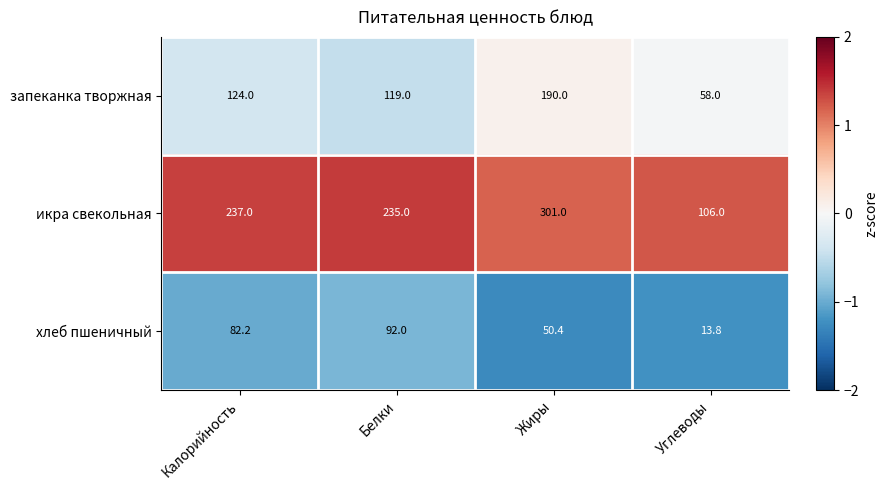

How many categories are shown in the chart?

4